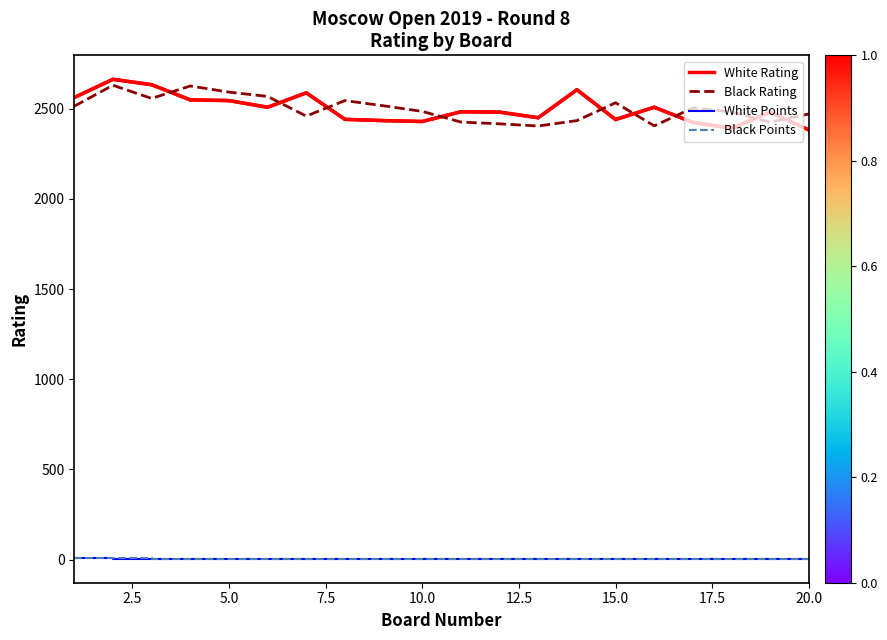

Count the Black Points values in the range 4 to 5.

13